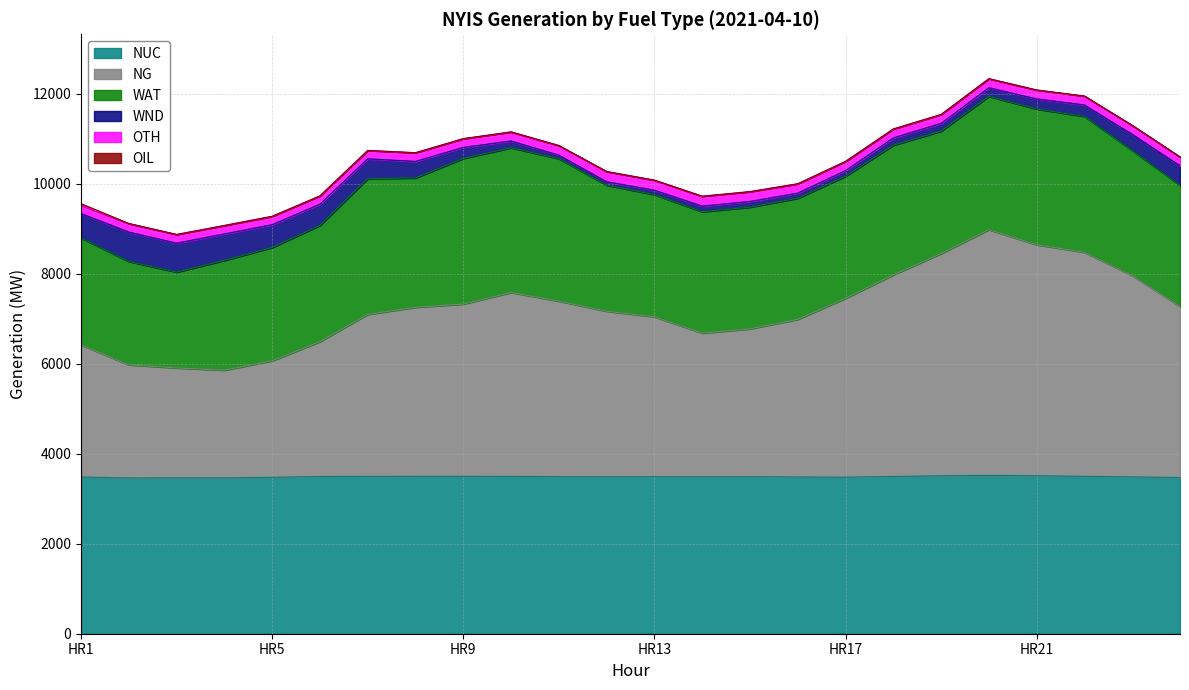

Which series has the largest total across all categories?

NG